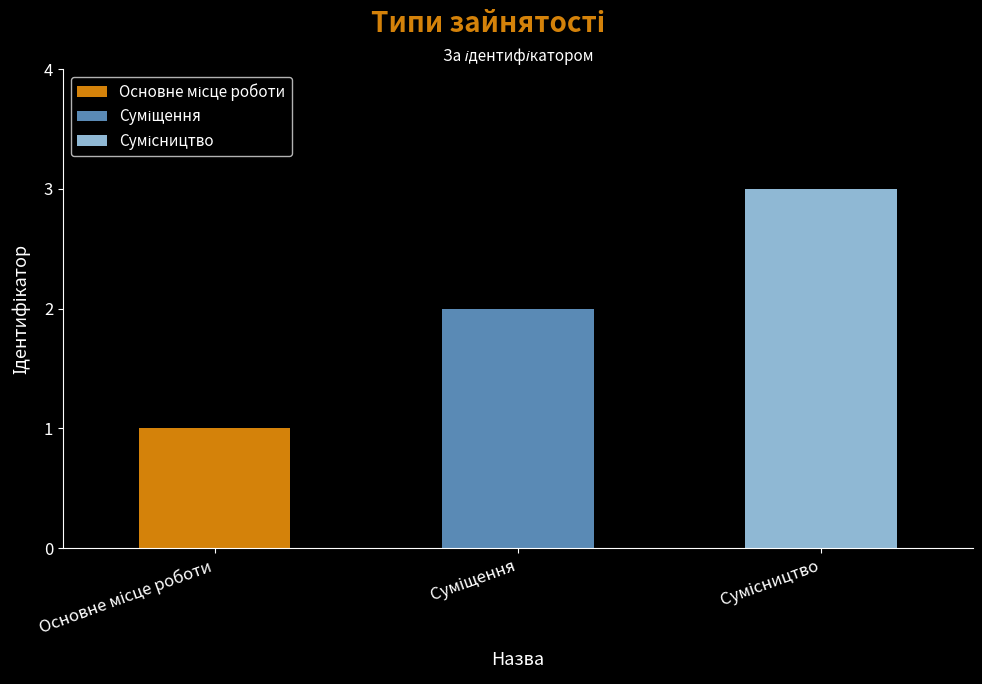

How many bars are there in total?

3